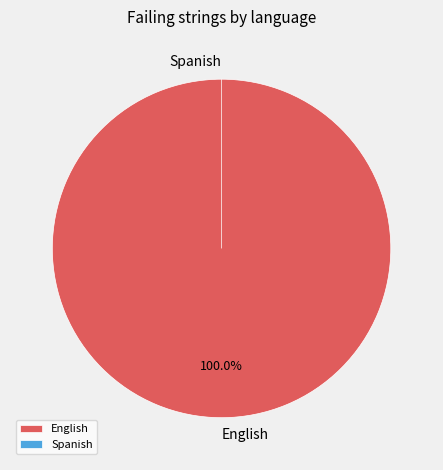

How many slices are in this pie chart?

2